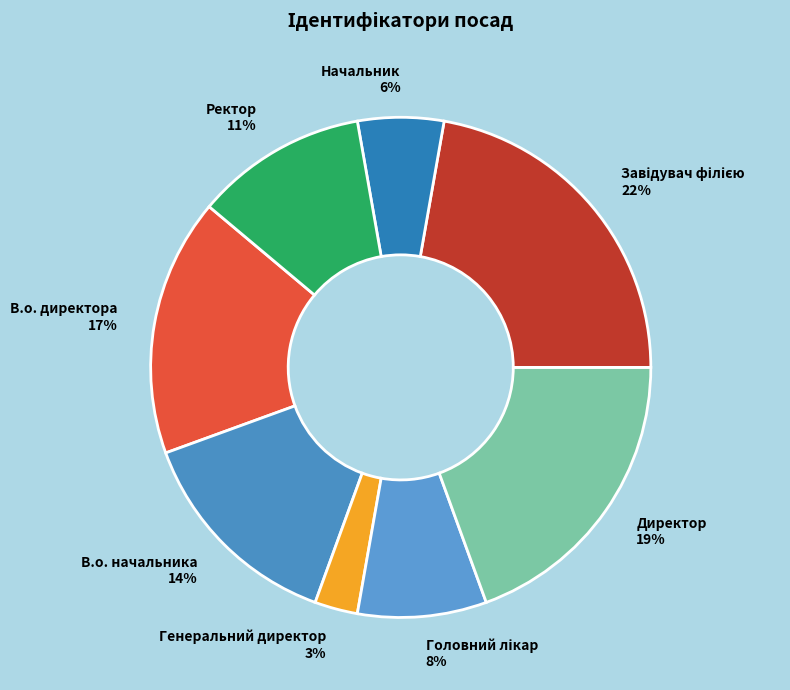

Count the number of slices in the pie.

8